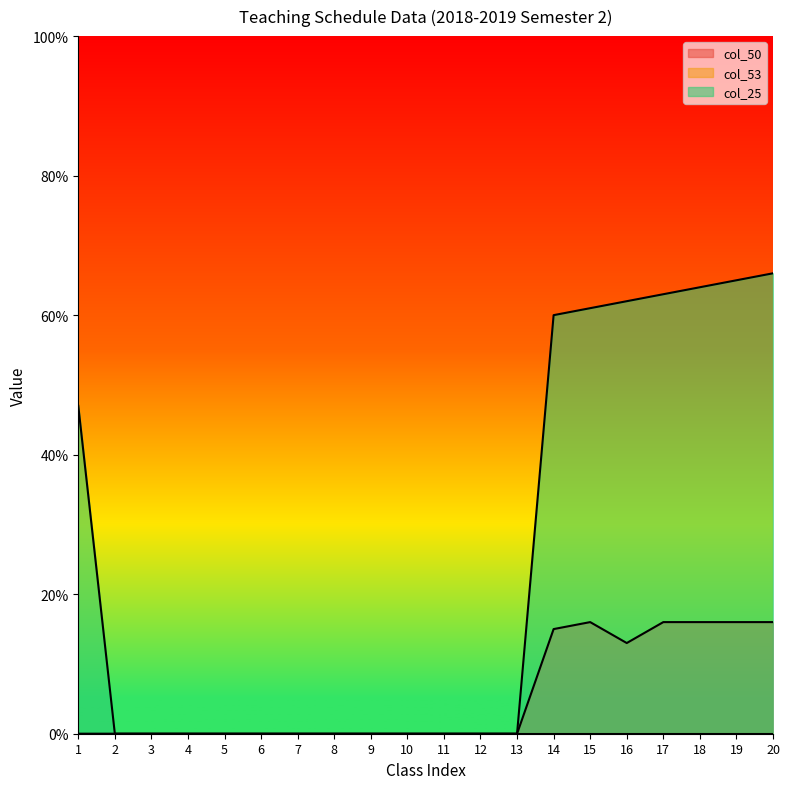

True or false: col_50 has a value of 0 at 9.

True